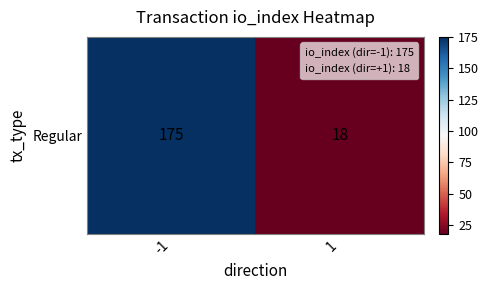

Reading right to left, transcribe all the data shown in this chart.

1=18	-1=175